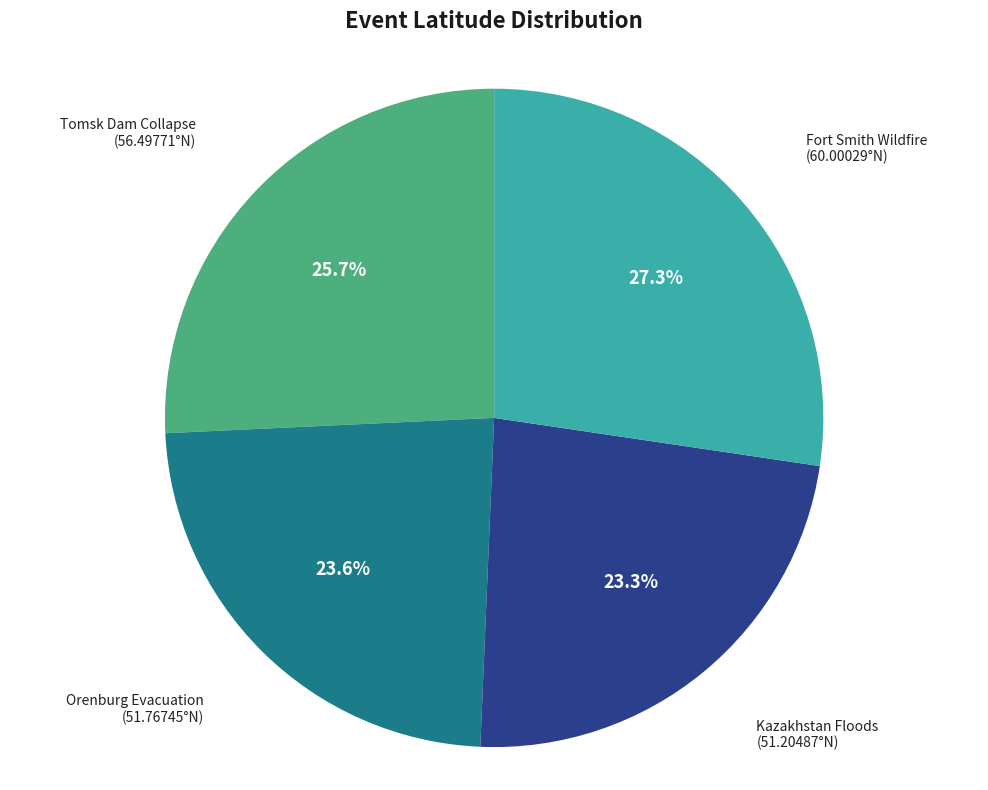

Is there a majority slice in this chart?

No